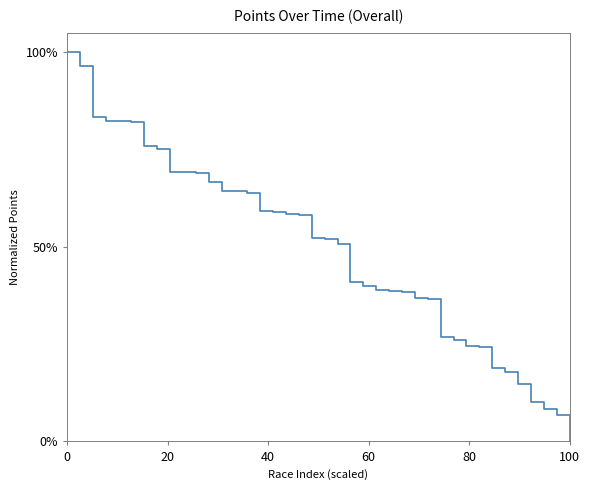

What is the greatest value displayed?

100.0